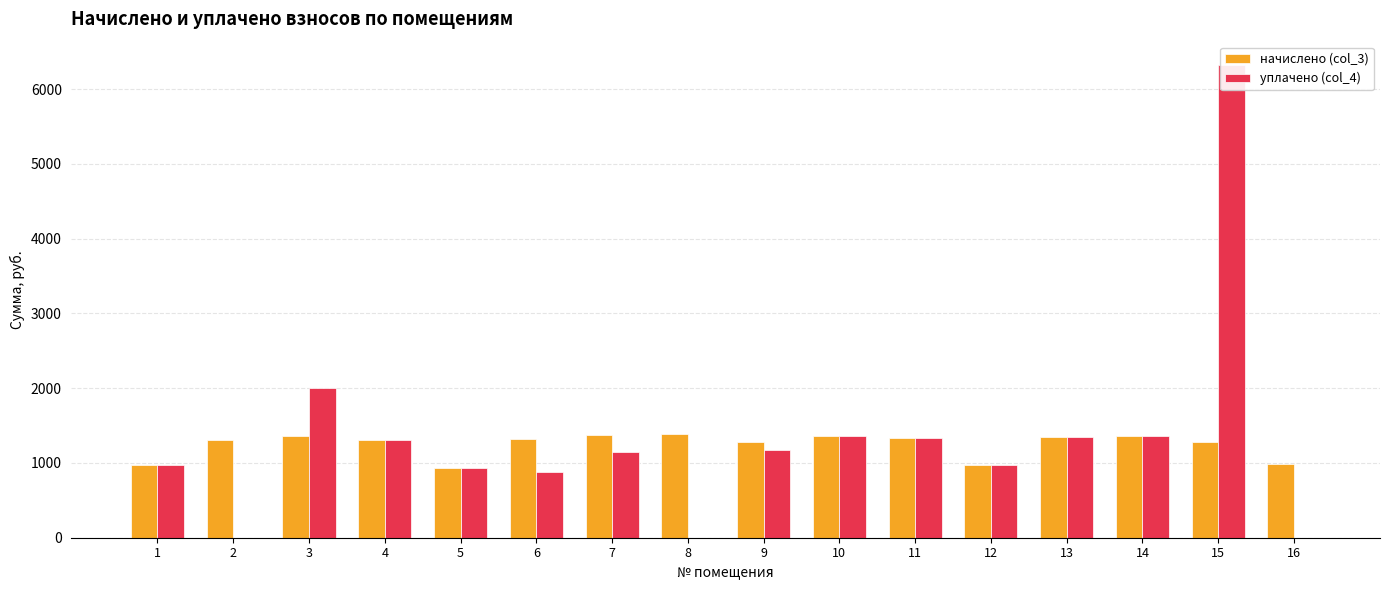

Which series has the largest range (max minus min)?

уплачено (col_4)